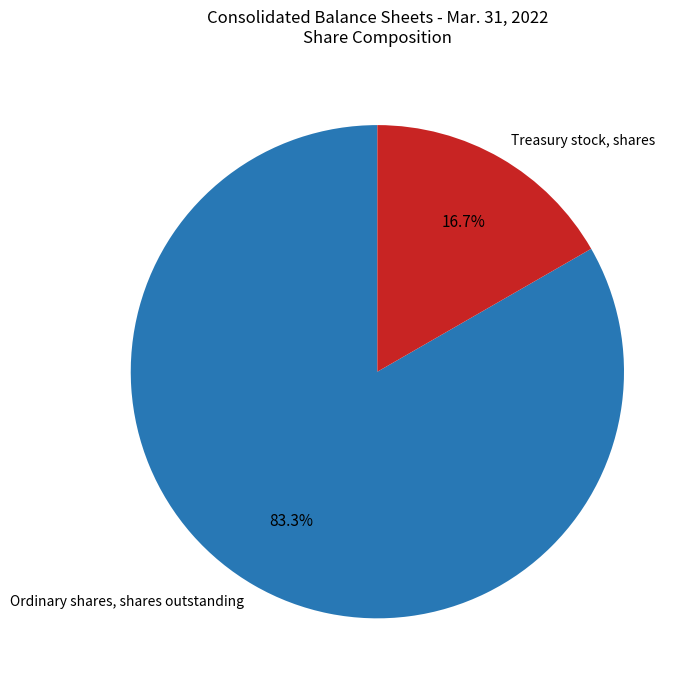

Is it true that Treasury stock, shares is 10% of the pie?

False